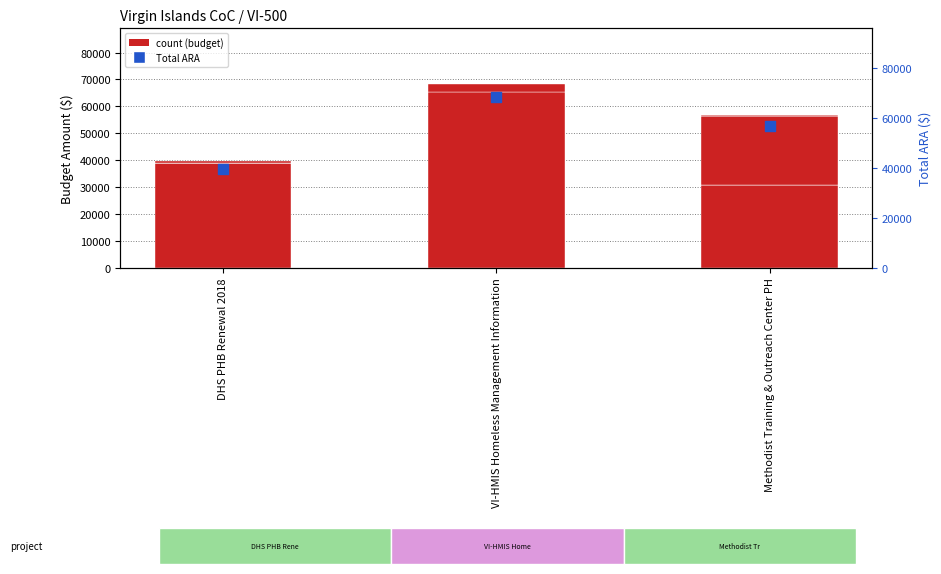

At how many categories does at least one series exceed 27303?

3